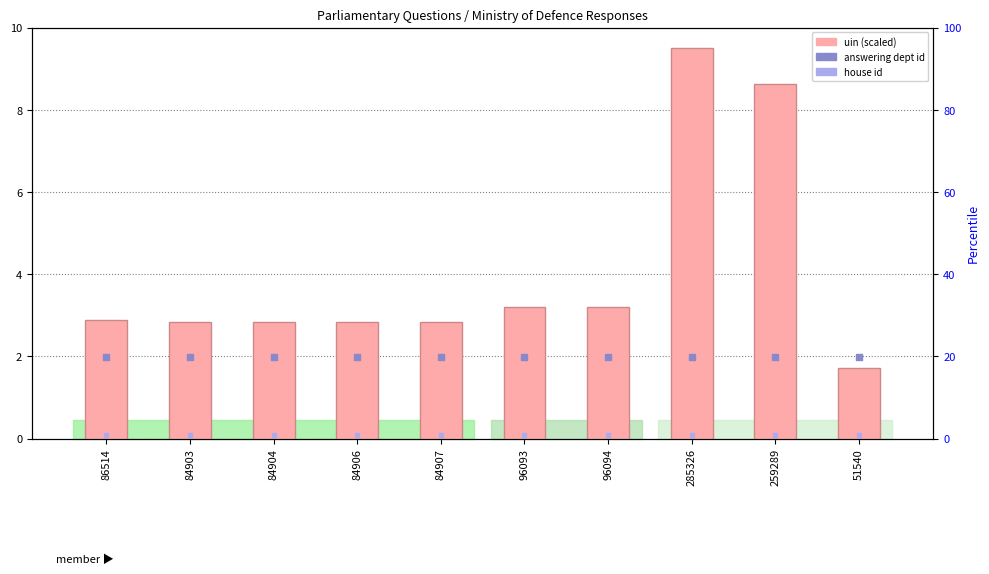

Which series has the largest total across all categories?

uin (scaled)